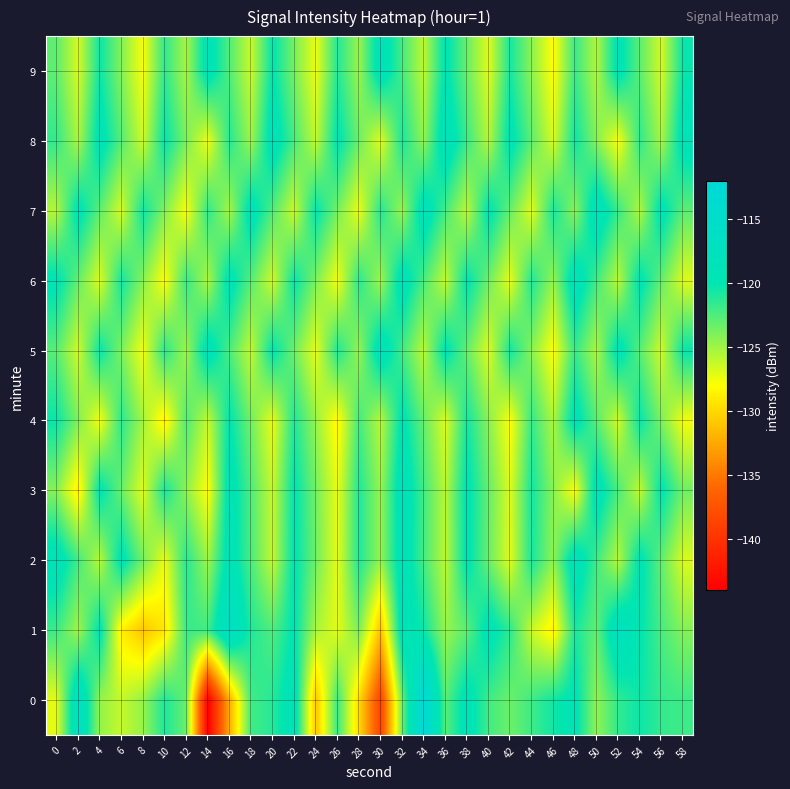

What is the total value across all series at 2?

-1237.9